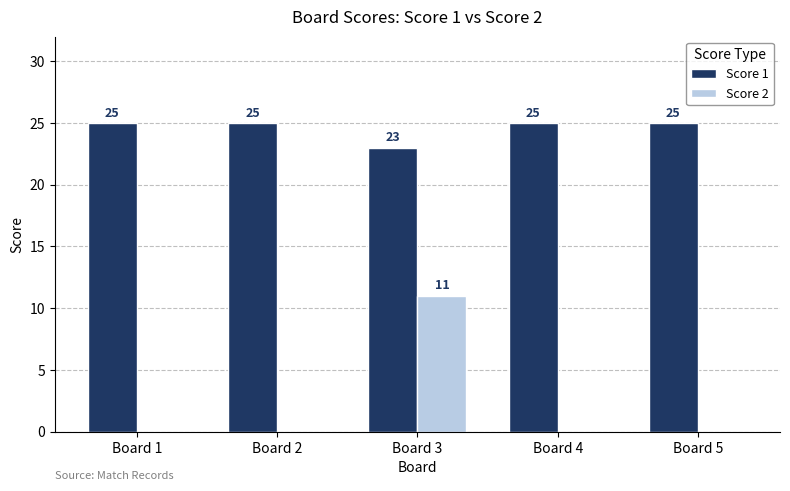

Which series has the largest total across all categories?

Score 1